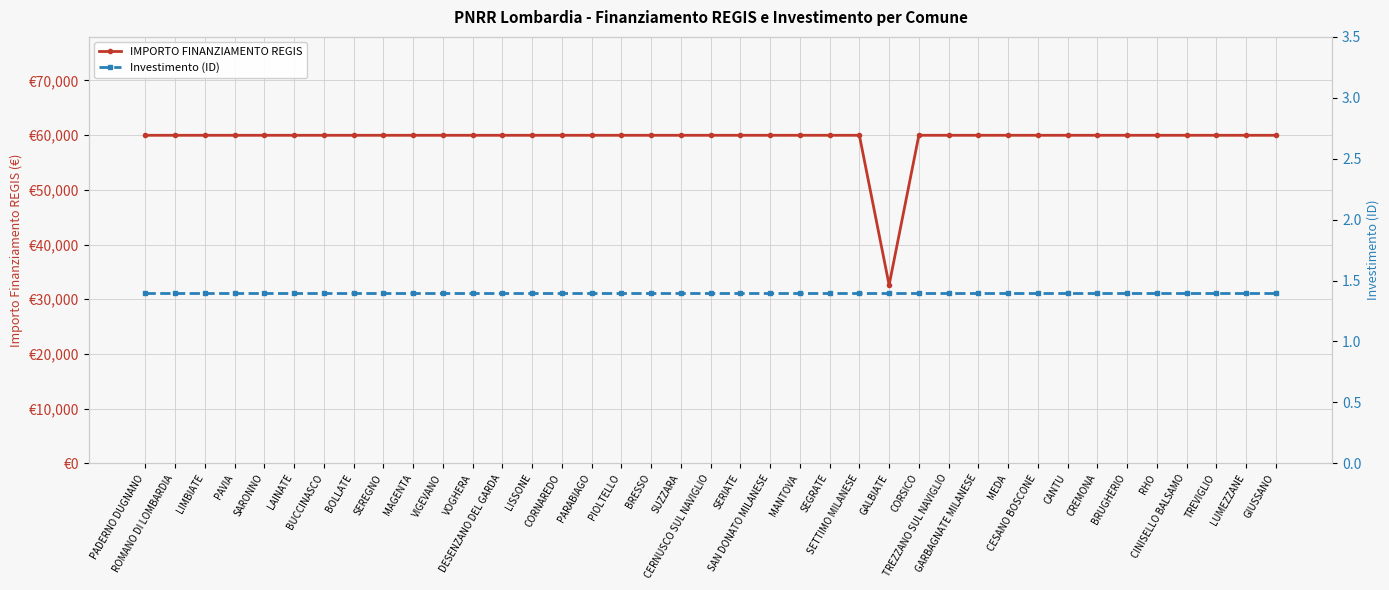

Does the chart display data point markers on the line(s)?

Yes